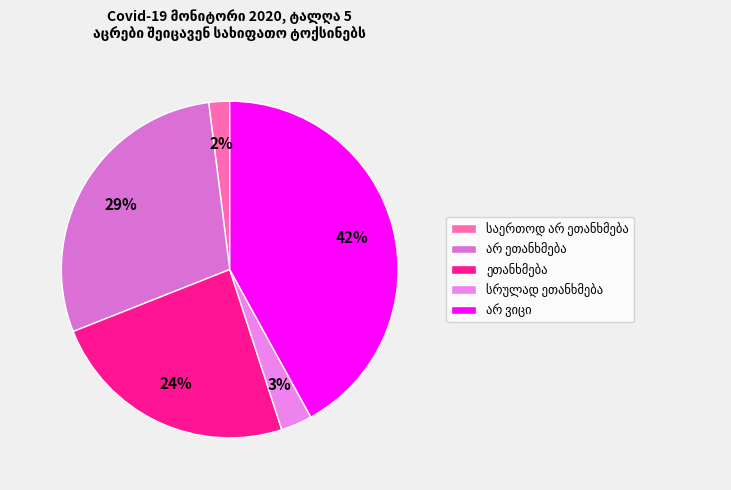

Does any single category account for the majority?

No